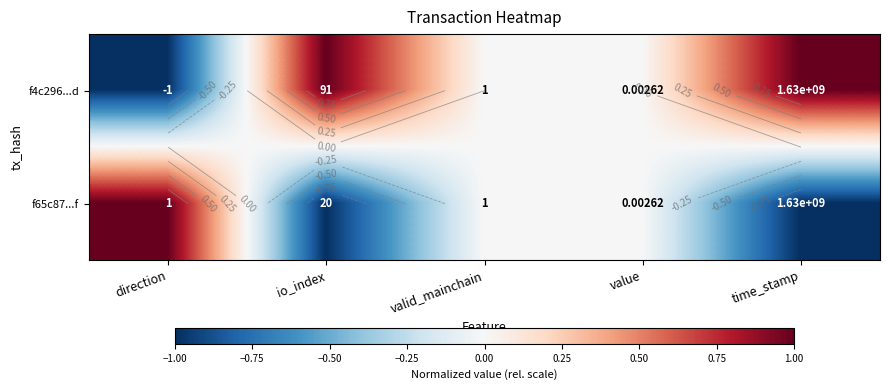

The value of f4c296...d at direction is -2. True or false?

False